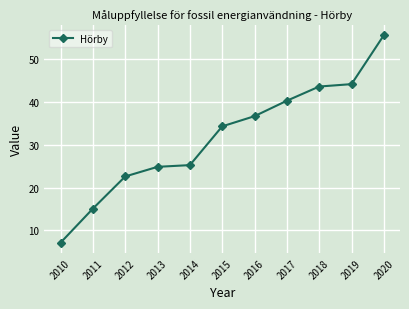

What is the sum of all values?

349.8